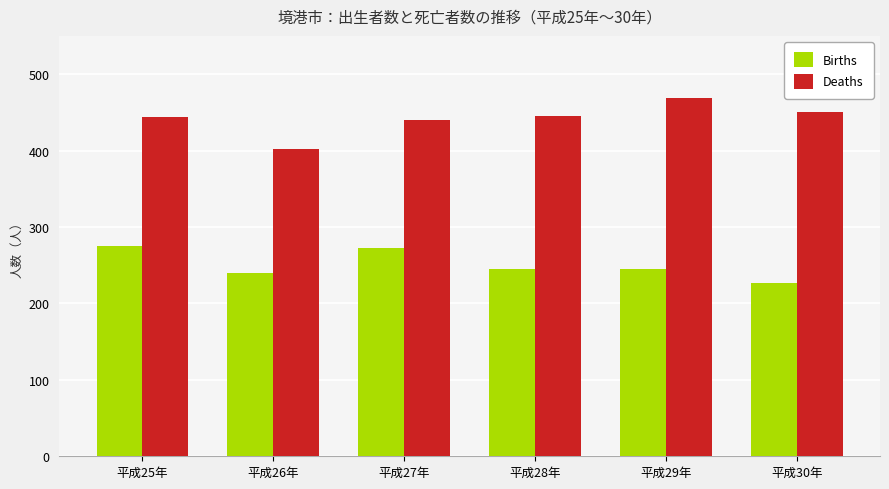

Rank the series by their average value, from highest to lowest.

Deaths, Births